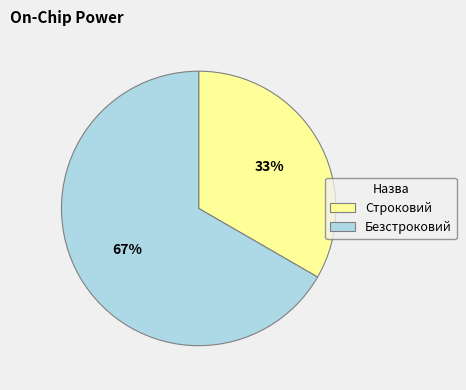

What is the smallest slice in the pie chart?

Строковий